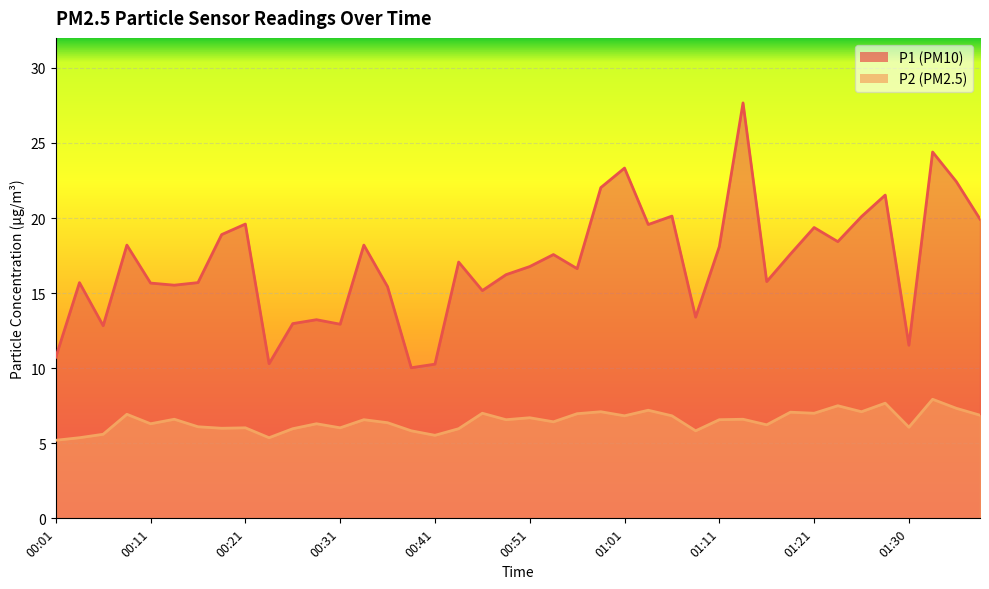

What is the minimum value for P2?

5.2